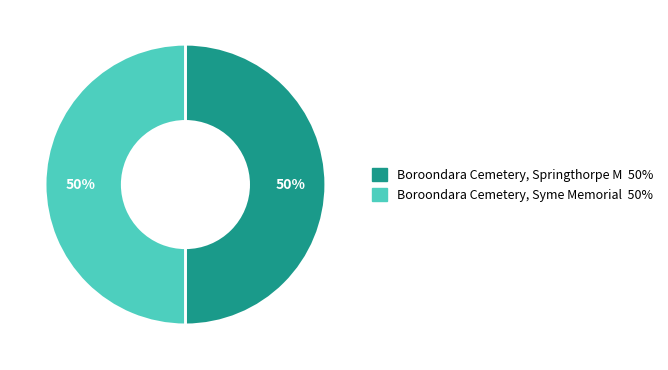

Do Boroondara Cemetery, Syme Memorial 50% and Boroondara Cemetery, Springthorpe M 50% together represent more than half of the pie?

Yes